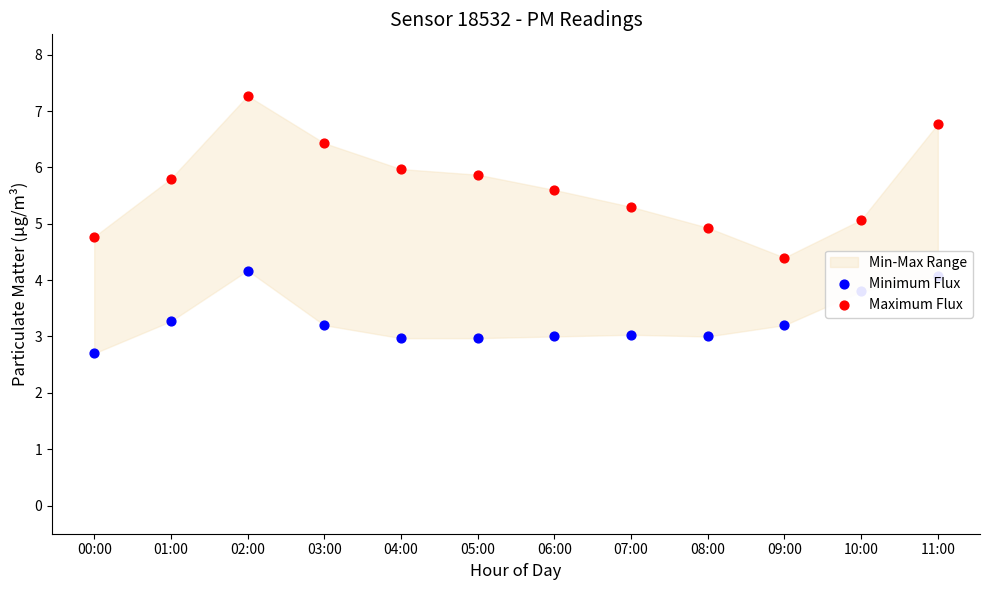

Which series contains the highest Y value?

Maximum Flux